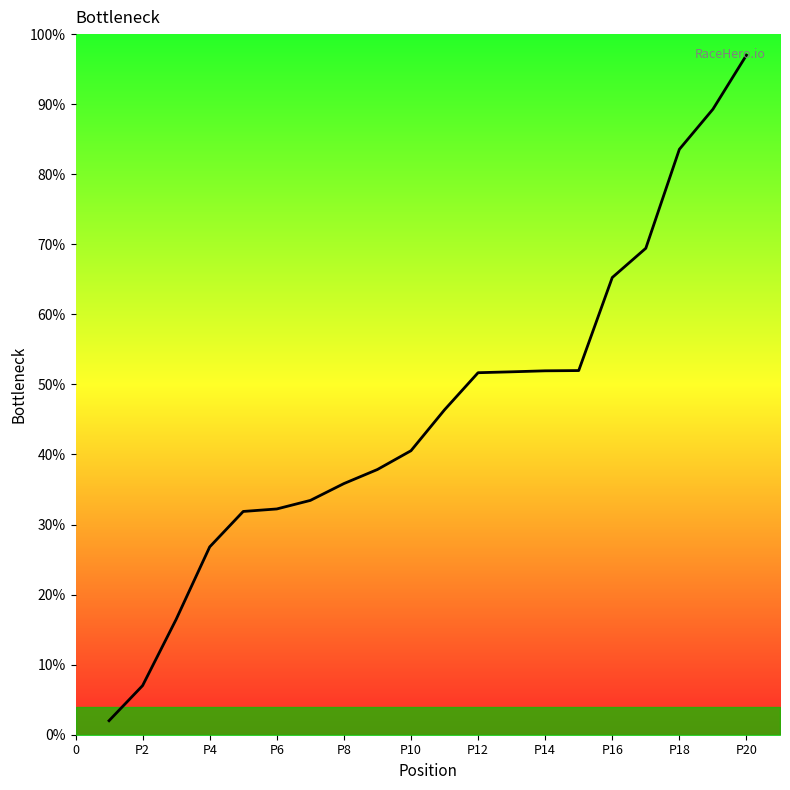

What is the minimum value shown in the chart?

2.0